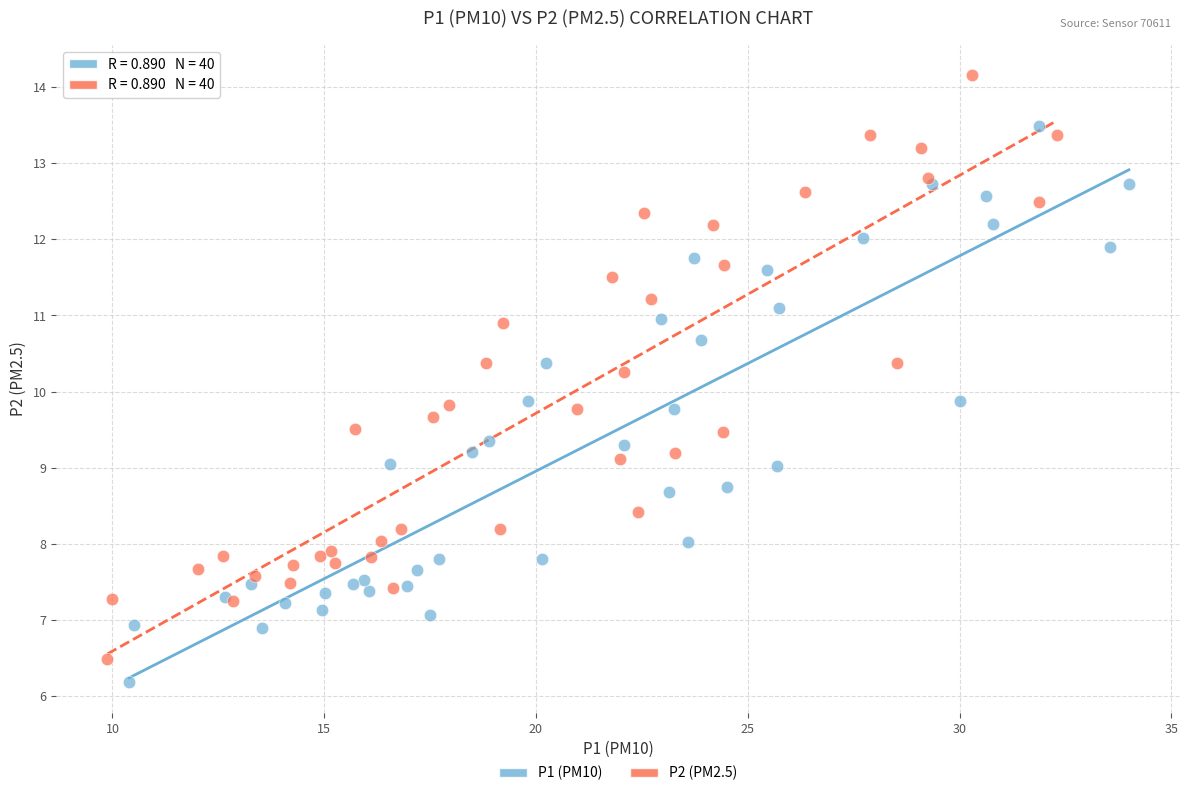

Which series contains the highest Y value?

P2 (PM2.5)